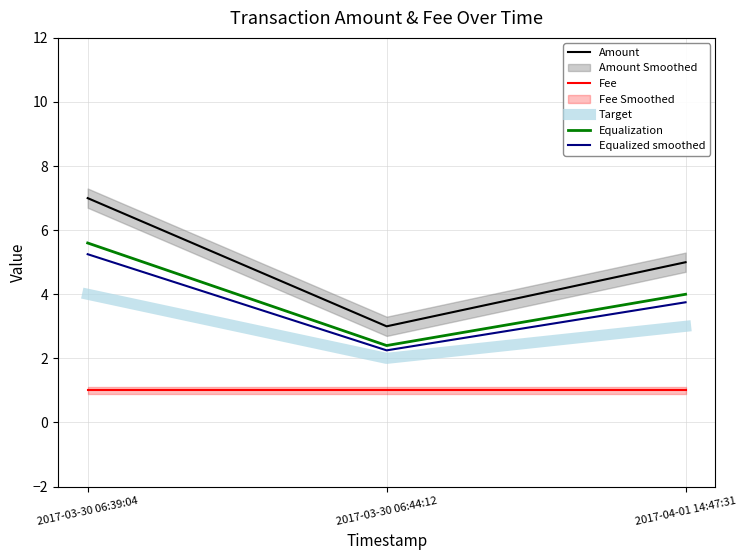

How many lines are shown in the chart?

5